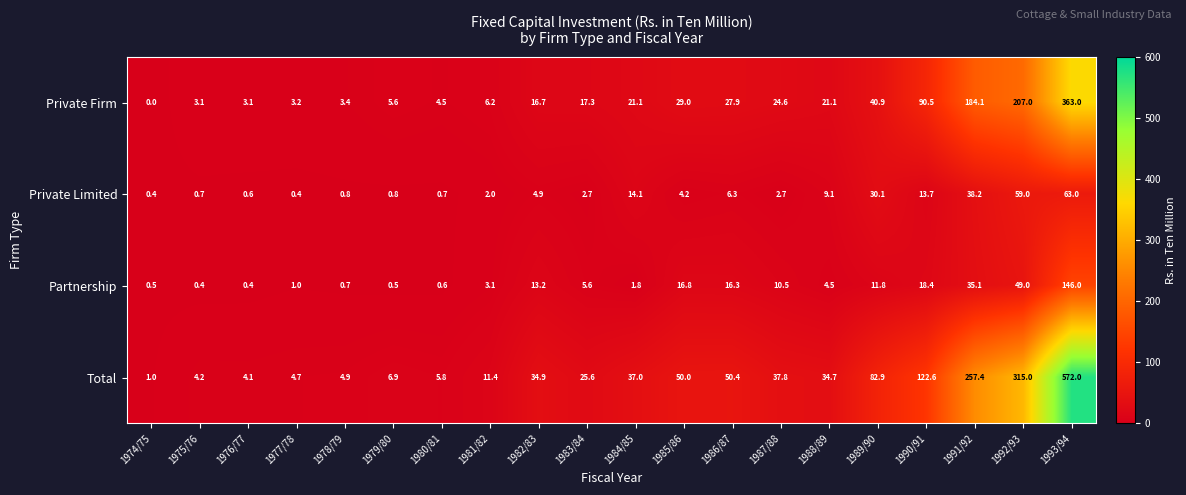

At which category is the sum across all series the highest?

1993/94